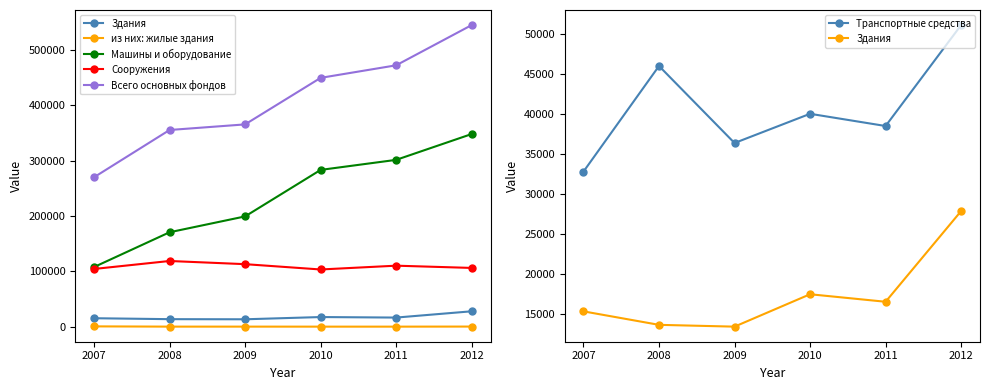

What value does the Всего основных фондов series have at 2010?

449470